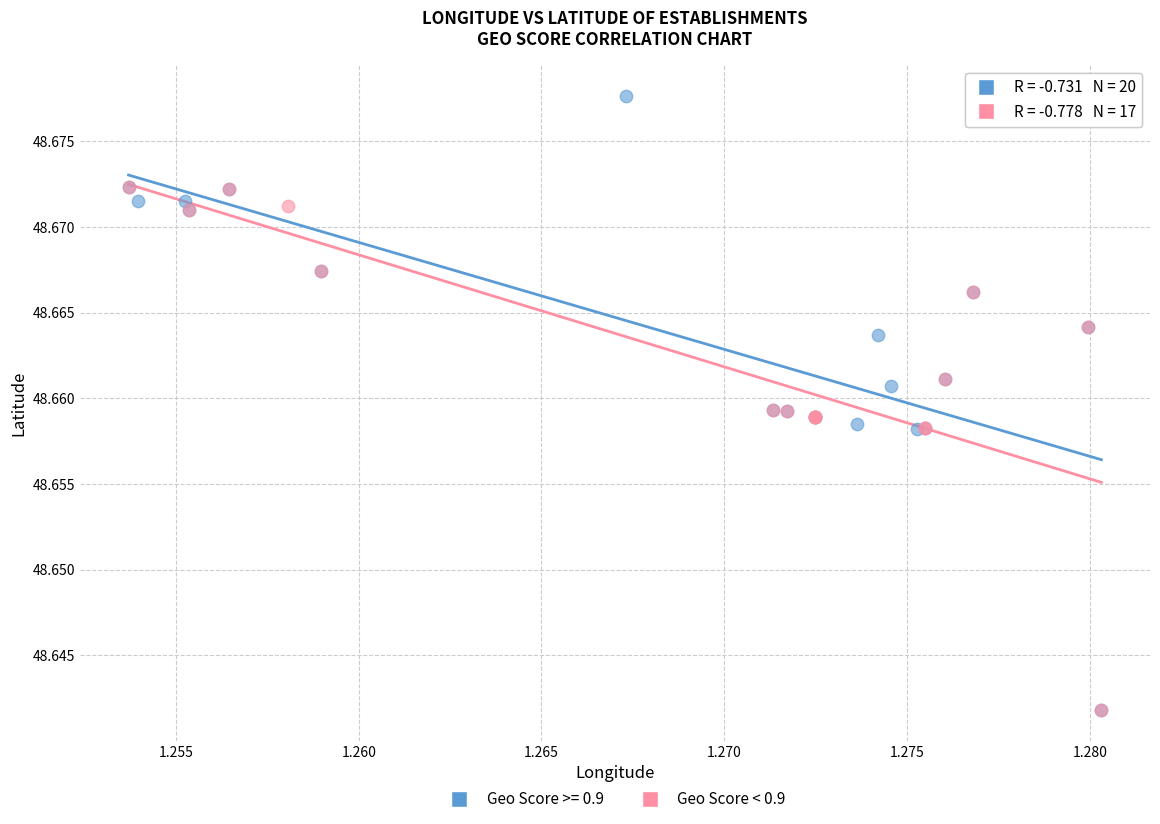

Which series has the largest Y range (max minus min)?

Geo Score >= 0.9